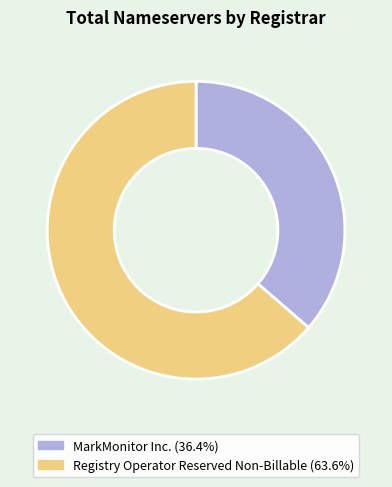

Is there a majority slice in this chart?

Yes